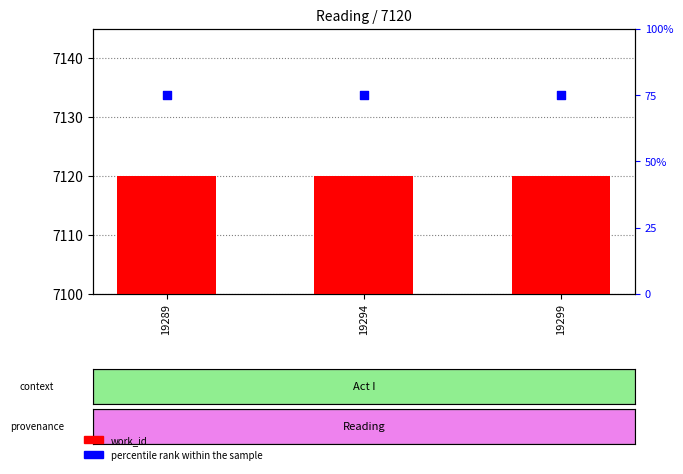

At how many categories does at least one series exceed 254?

3